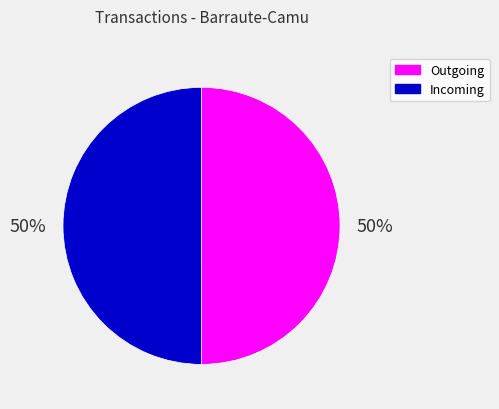

To the nearest percent, what is the combined percentage of Incoming and Outgoing?

100%